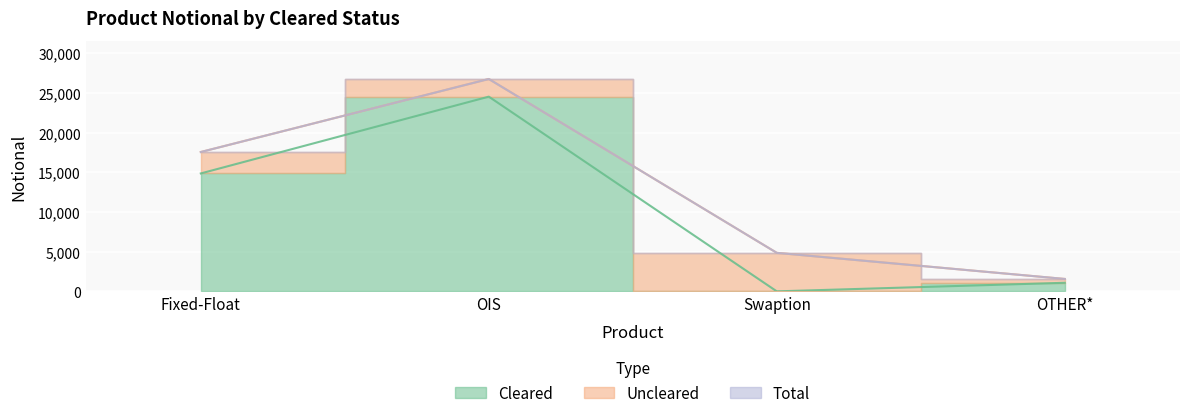

What position from the right is Fixed-Float?

4